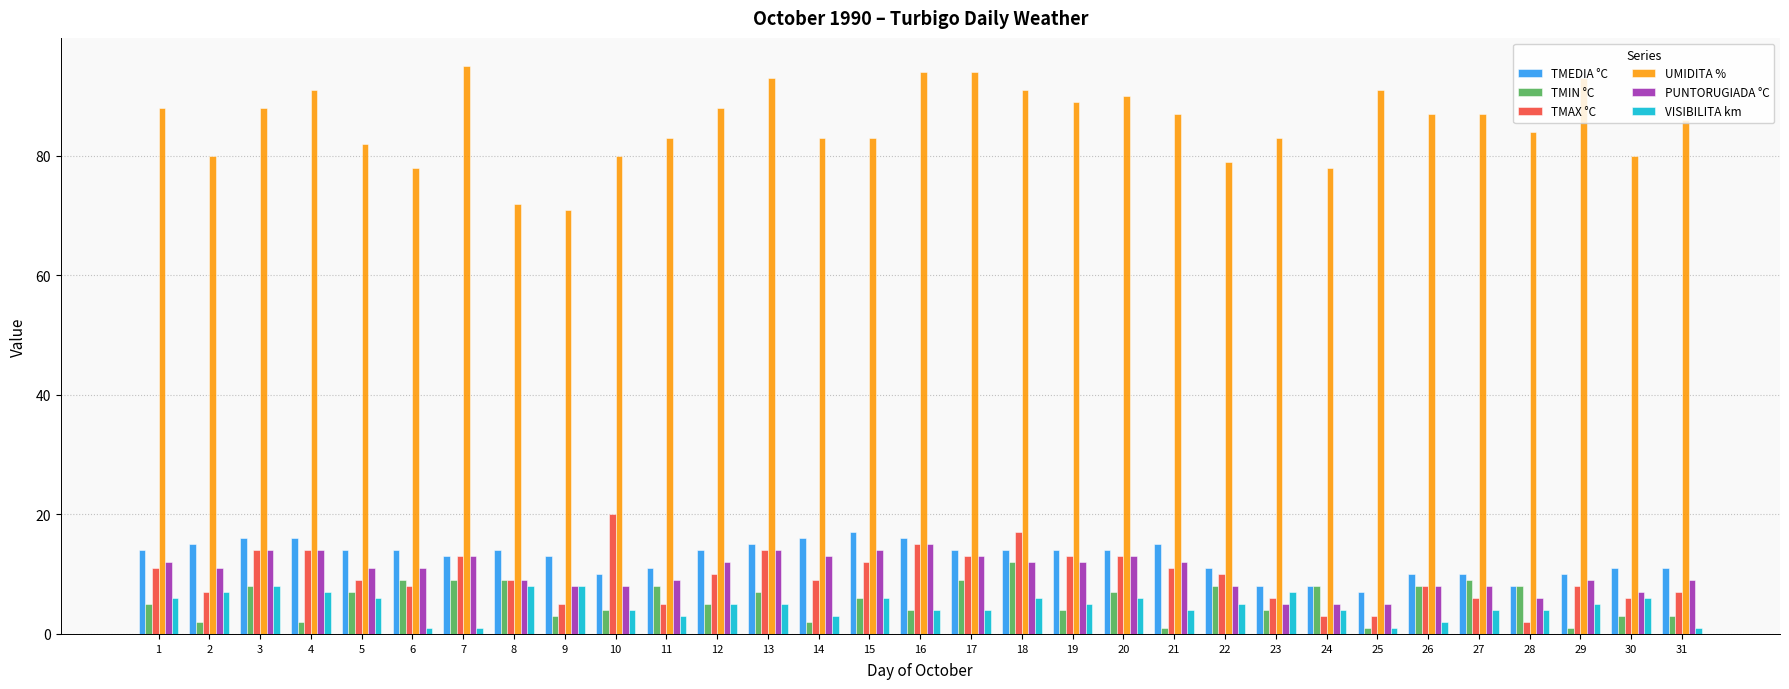

Reading left to right, list all the values displayed in this chart.

TMEDIA °C: 1=14	2=15	3=16	4=16	5=14	6=14	7=13	8=14	9=13	10=10	11=11	12=14	13=15	14=16	15=17	16=16	17=14	18=14	19=14	20=14	21=15	22=11	23=8	24=8	25=7	26=10	27=10	28=8	29=10	30=11	31=11
TMIN °C: 1=5	2=2	3=8	4=2	5=7	6=9	7=9	8=9	9=3	10=4	11=8	12=5	13=7	14=2	15=6	16=4	17=9	18=12	19=4	20=7	21=1	22=8	23=4	24=8	25=1	26=8	27=9	28=8	29=1	30=3	31=3
TMAX °C: 1=11	2=7	3=14	4=14	5=9	6=8	7=13	8=9	9=5	10=20	11=5	12=10	13=14	14=9	15=12	16=15	17=13	18=17	19=13	20=13	21=11	22=10	23=6	24=3	25=3	26=8	27=6	28=2	29=8	30=6	31=7
UMIDITA %: 1=88	2=80	3=88	4=91	5=82	6=78	7=95	8=72	9=71	10=80	11=83	12=88	13=93	14=83	15=83	16=94	17=94	18=91	19=89	20=90	21=87	22=79	23=83	24=78	25=91	26=87	27=87	28=84	29=93	30=80	31=86
PUNTORUGIADA °C: 1=12	2=11	3=14	4=14	5=11	6=11	7=13	8=9	9=8	10=8	11=9	12=12	13=14	14=13	15=14	16=15	17=13	18=12	19=12	20=13	21=12	22=8	23=5	24=5	25=5	26=8	27=8	28=6	29=9	30=7	31=9
VISIBILITA km: 1=6	2=7	3=8	4=7	5=6	6=1	7=1	8=8	9=8	10=4	11=3	12=5	13=5	14=3	15=6	16=4	17=4	18=6	19=5	20=6	21=4	22=5	23=7	24=4	25=1	26=2	27=4	28=4	29=5	30=6	31=1